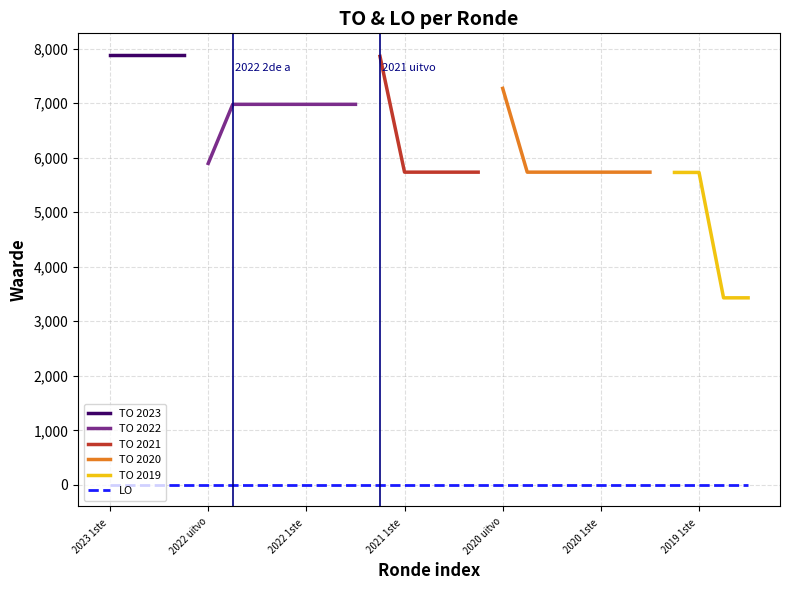

Reading right to left, transcribe all the data shown in this chart.

TO: 2019 opmaak ontwerp=3430	2019 opmaak goedgekeurd=3430	2019 1ste aanpassing ontwerp=5730	2019 1ste aanpassing goedgekeurd=5730	2020 Opmaak ontwerp=5735	2020 Opmaak goedgekeurd=5735	2020 1ste aanpassing ontwerp=5735	2020 1ste aanpassing goedgekeurd=5735	2020 2de aanpassing ontwerp=5735	2020 2de aanpassing goedgekeurd=5735	2020 uitvoering=7272	2021 Opmaak ontwerp=5735	2021 Opmaak goedgekeurd=5735	2021 1ste aanpassing ontwerp=5735	2021 1ste aanpassing goedgekeurd=5735	2021 uitvoering=7859	2022 Opmaak ontwerp=6979	2022 Opmaak goedgekeurd=6979	2022 1ste aanpassing ontwerp=6979	2022 1ste aanpassing goedgekeurd=6979	2022 2de aanpassing ontwerp=6979	2022 2de aanpassing goedgekeurd=6979	2022 uitvoering=5895	2023 Opmaak ontwerp=7887	2023 Opmaak goedgekeurd=7887	2023 1ste aanpassing ontwerp=7887	2023 1ste aanpassing goedgekeurd=7887
LO: 2019 opmaak ontwerp=0	2019 opmaak goedgekeurd=0	2019 1ste aanpassing ontwerp=0	2019 1ste aanpassing goedgekeurd=0	2020 Opmaak ontwerp=0	2020 Opmaak goedgekeurd=0	2020 1ste aanpassing ontwerp=0	2020 1ste aanpassing goedgekeurd=0	2020 2de aanpassing ontwerp=0	2020 2de aanpassing goedgekeurd=0	2020 uitvoering=0	2021 Opmaak ontwerp=0	2021 Opmaak goedgekeurd=0	2021 1ste aanpassing ontwerp=0	2021 1ste aanpassing goedgekeurd=0	2021 uitvoering=0	2022 Opmaak ontwerp=0	2022 Opmaak goedgekeurd=0	2022 1ste aanpassing ontwerp=0	2022 1ste aanpassing goedgekeurd=0	2022 2de aanpassing ontwerp=0	2022 2de aanpassing goedgekeurd=0	2022 uitvoering=0	2023 Opmaak ontwerp=0	2023 Opmaak goedgekeurd=0	2023 1ste aanpassing ontwerp=0	2023 1ste aanpassing goedgekeurd=0